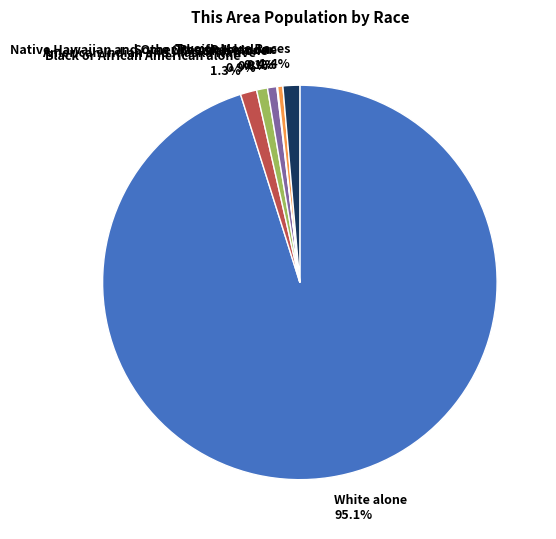

Which slice is the largest?

White alone